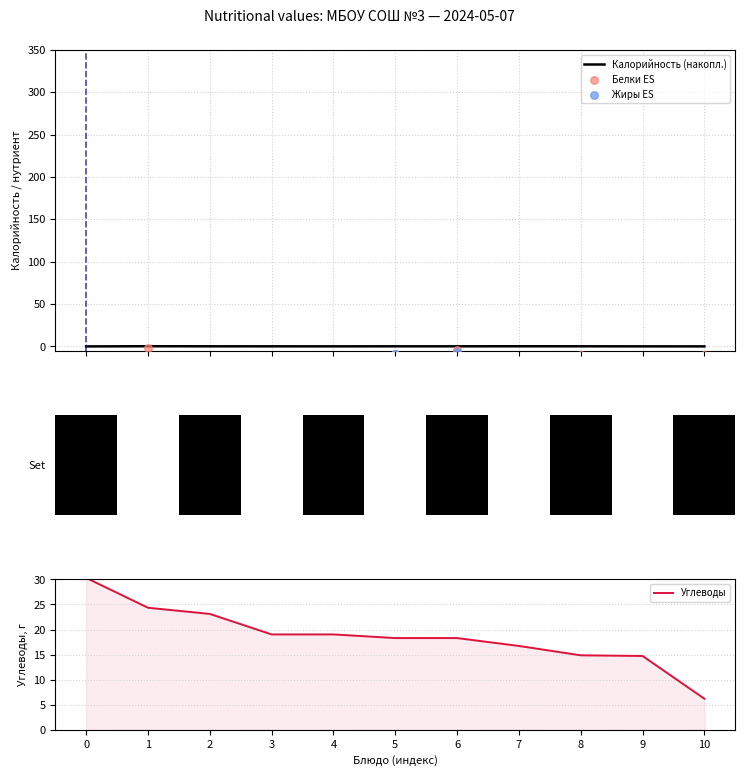

Which series contains the highest Y value?

Углеводы